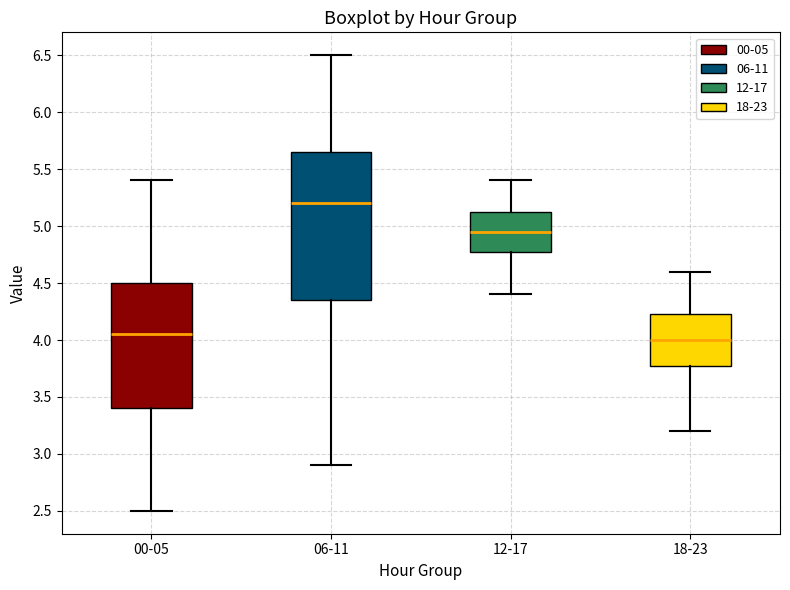

Where is the lower edge of the box for 18-23 on the y-axis? The values are not printed on the chart, so give them approximately, as read against the axis.

3.80